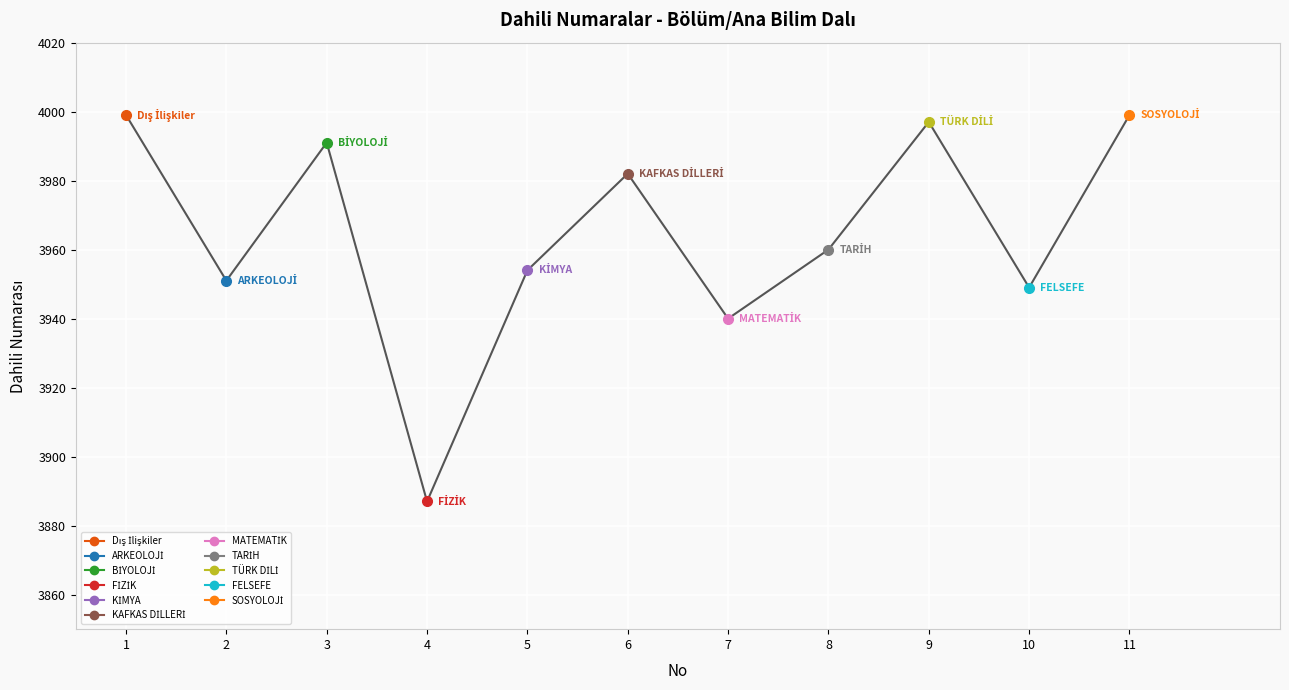

What is the maximum value shown in the chart?

3999